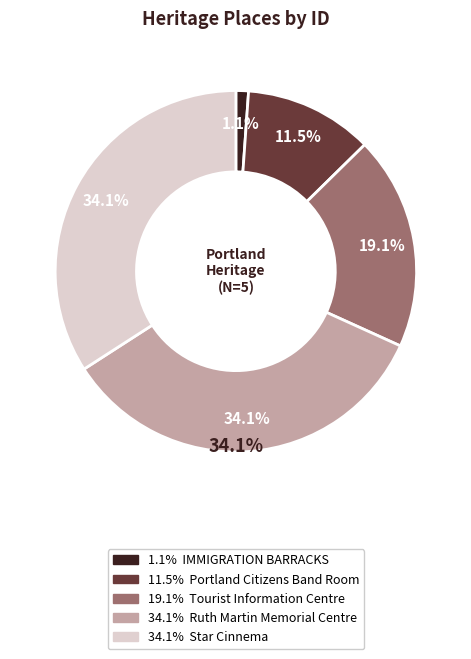

True or false: Portland Citizens Band Room accounts for 12% of the total.

True